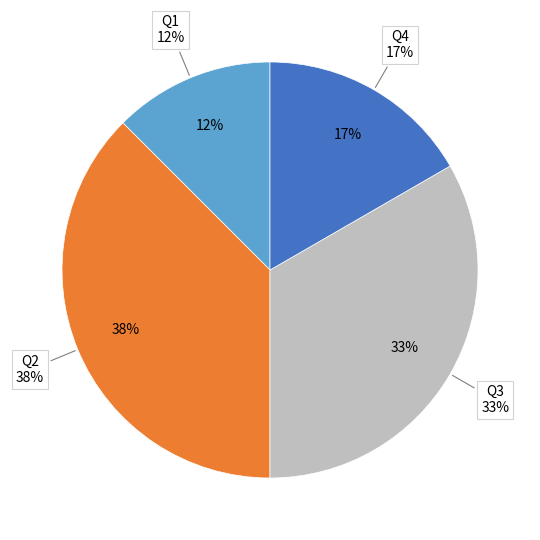

What percentage do Q2 and Q1 together represent?

50.0%